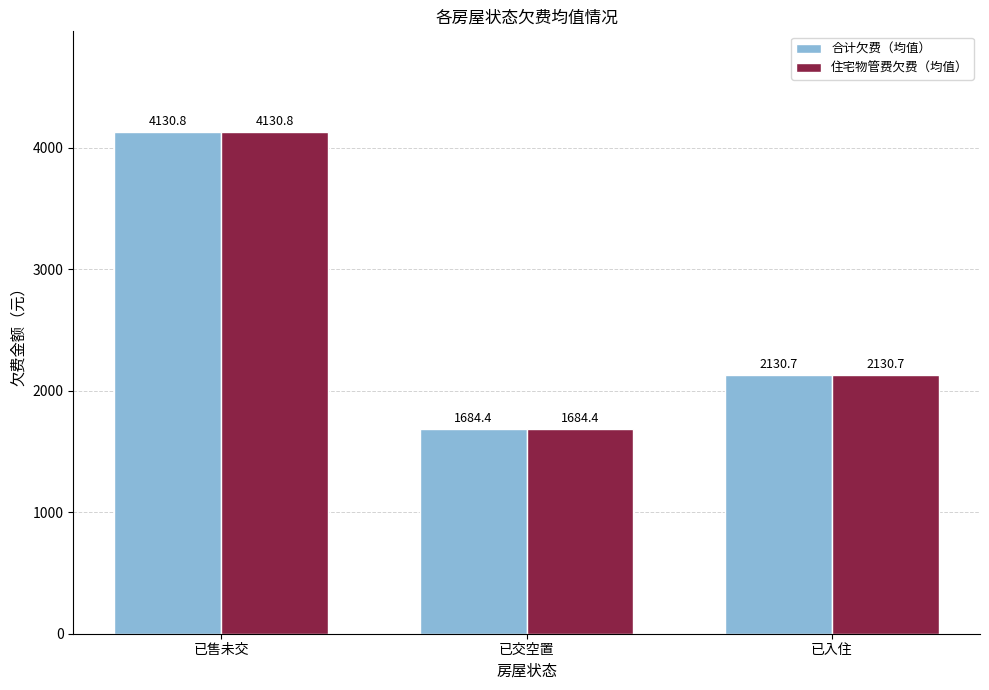

At how many categories does at least one series exceed 3995?

1